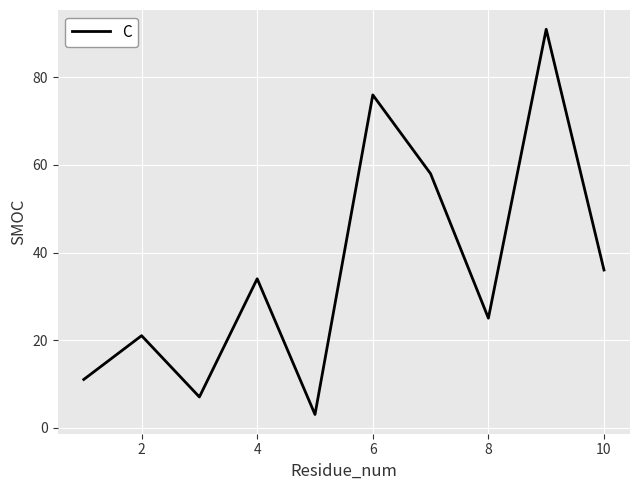

What is the sum of all values?

362